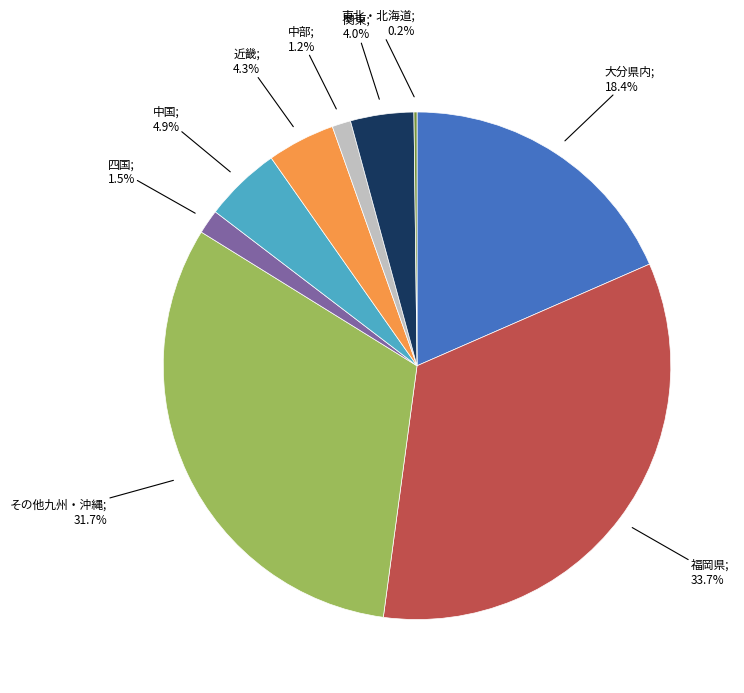

Does any single category account for the majority?

No